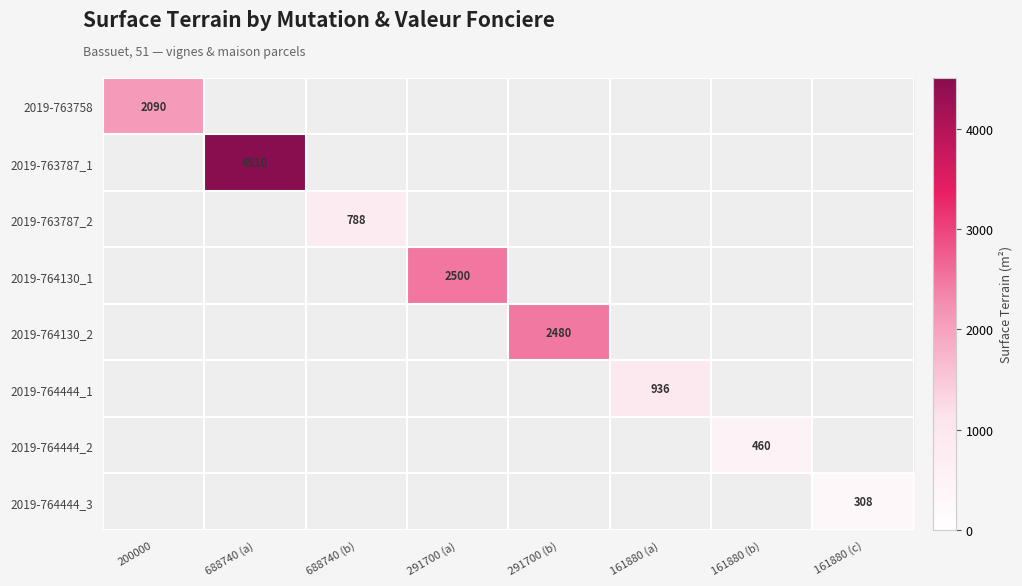

The 2019-764130_1 series shows 2500 at 291700 (a). True or false?

True